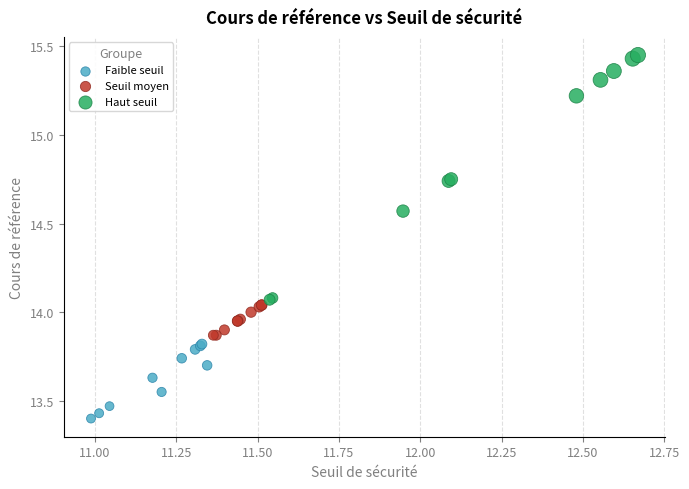

What are all the series names shown in the legend?

Faible seuil, Seuil moyen, Haut seuil